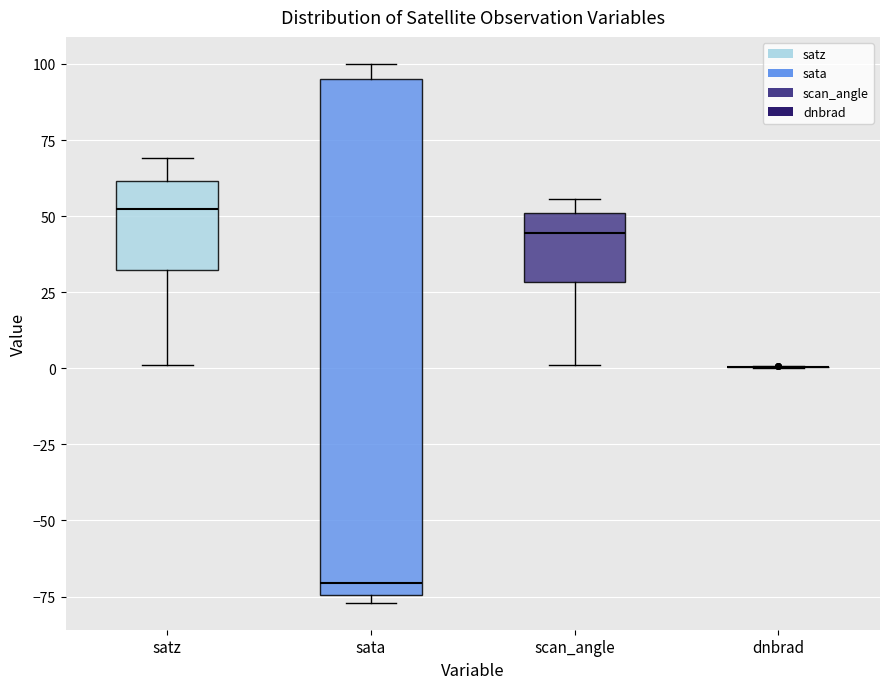

Reading left to right, transcribe this box plot: for each box, give where its median line is, the range the box spans, and where its two whiskers end, as read against the y-axis. The values are not printed on the chart, so give them approximately, as read against the axis.

satz: median 50, box 30 to 60, whiskers 0 to 70
sata: median -70, box -75 to 95, whiskers -75 (just below the box's lower edge) to 100
scan_angle: median 45, box 30 to 50, whiskers 0 to 55
dnbrad: box collapsed to a line at 0, whiskers 0 to 0